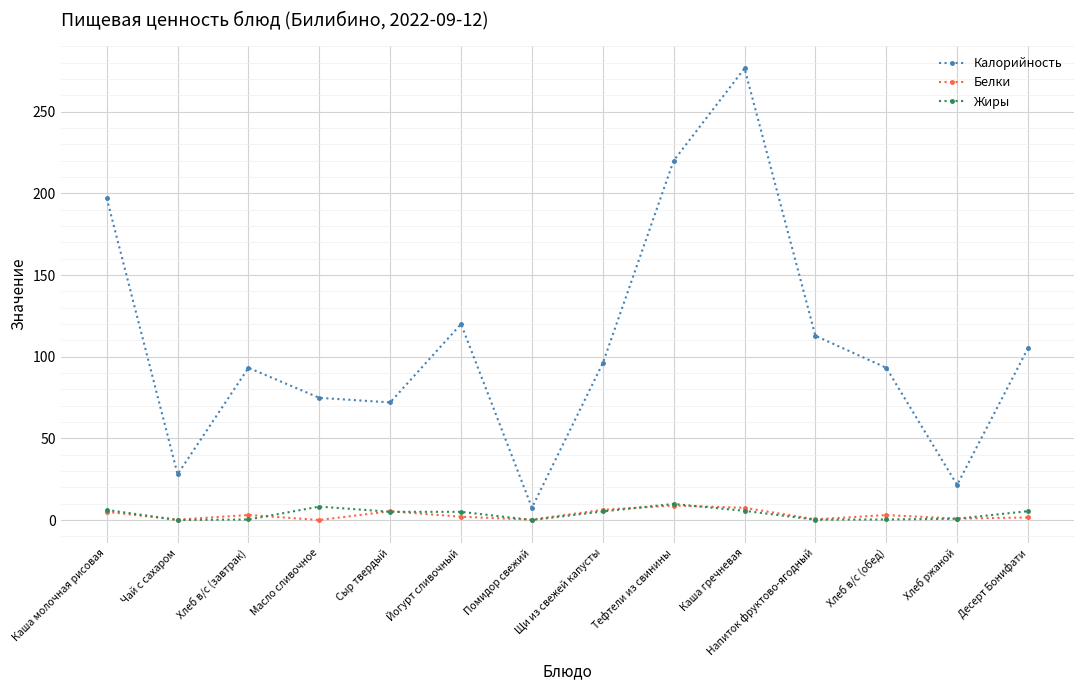

What is the difference between the Белки values at Хлеб ржаной and Каша гречневая?

6.6